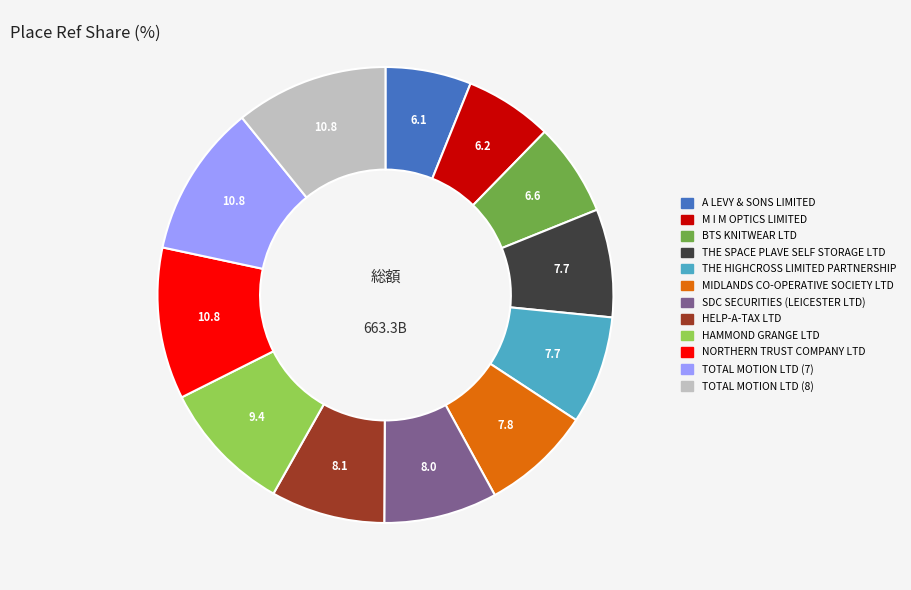

Is there a majority slice in this chart?

No